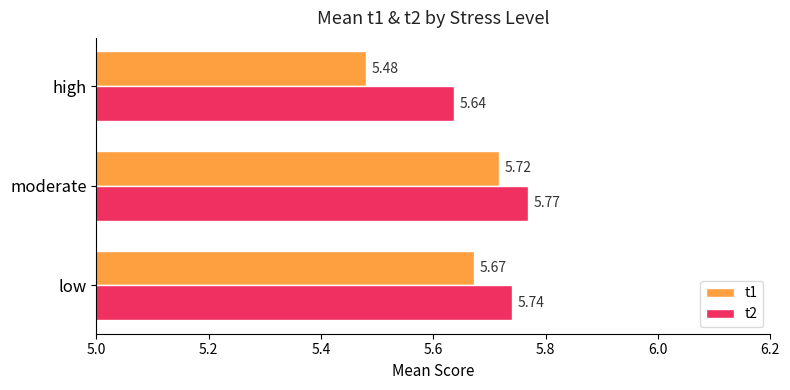

Where is t2 nearest to the value 5?

high